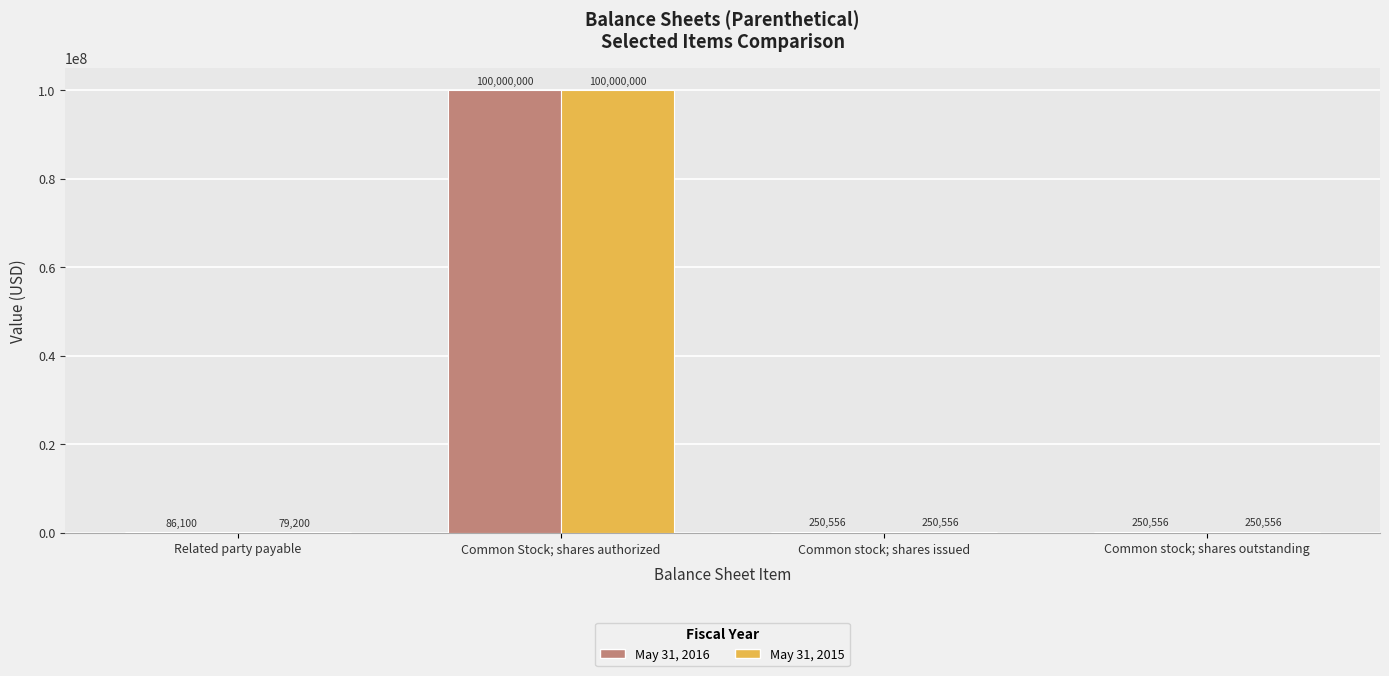

Which series has the largest range (max minus min)?

May 31, 2015